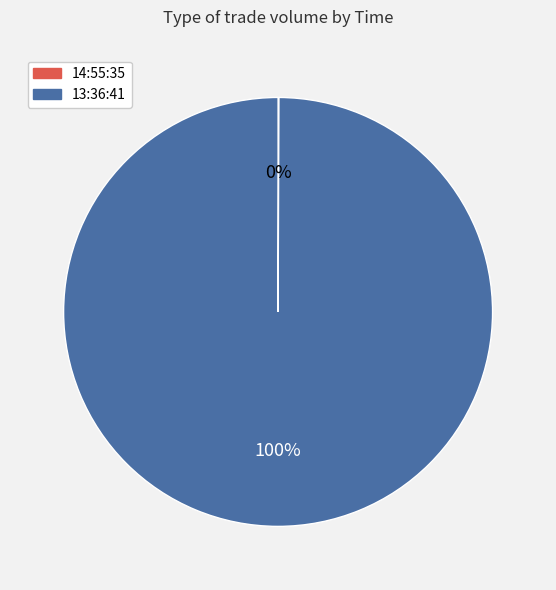

To the nearest percent, what is the average slice percentage?

50%